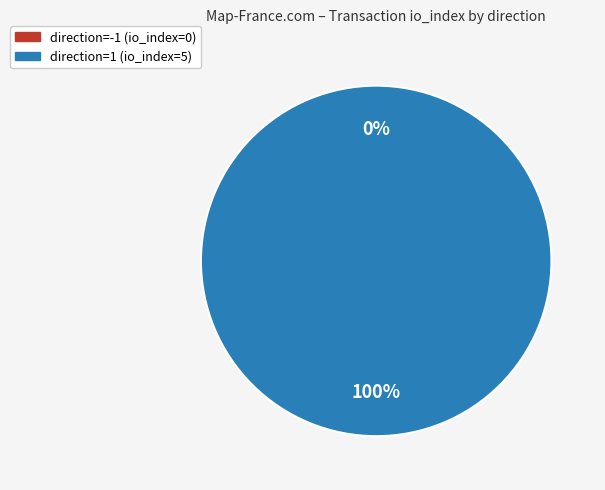

Count the number of slices in the pie.

2